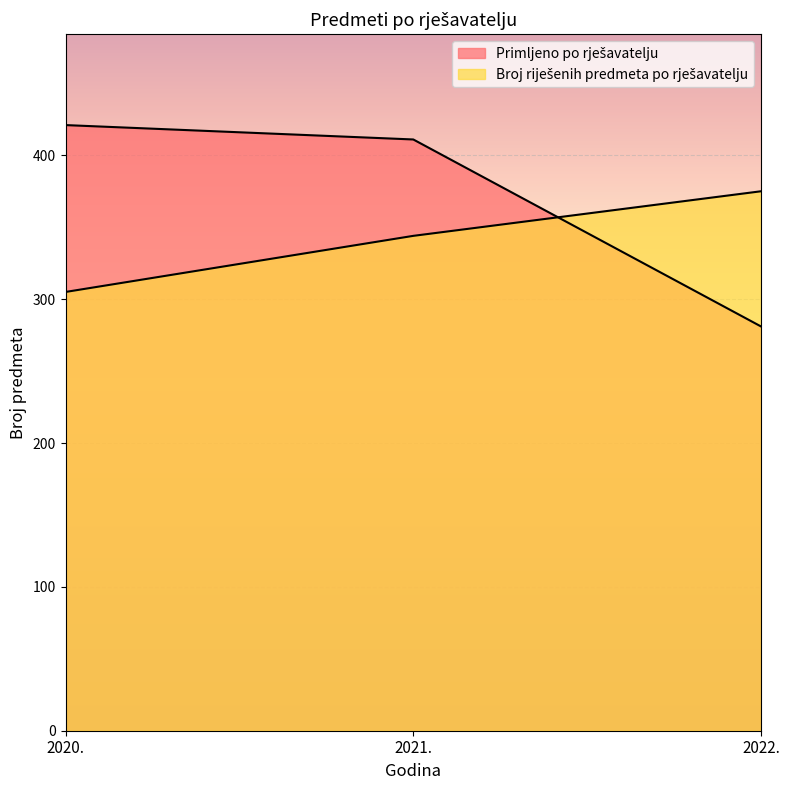

What is the sum of the Primljeno po rješavatelju values at 2021. and 2020.?

832